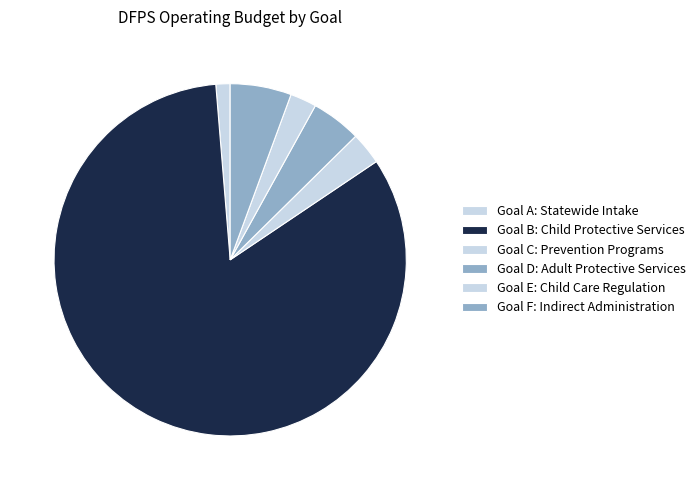

Does Goal A: Statewide Intake account for over 50% of the chart?

No